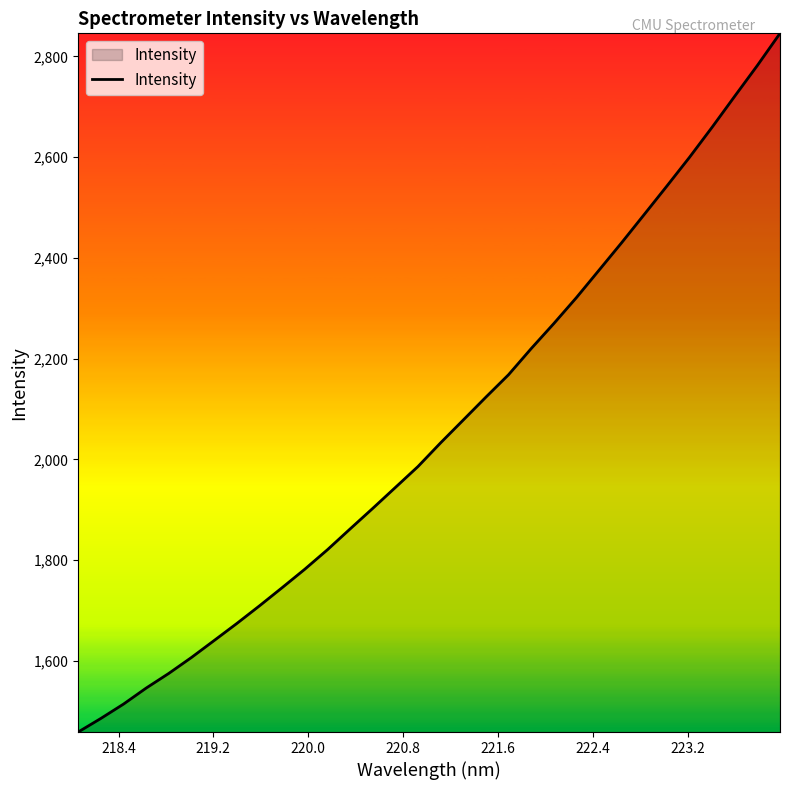

What is the difference between the maximum and minimum values?

1386.8